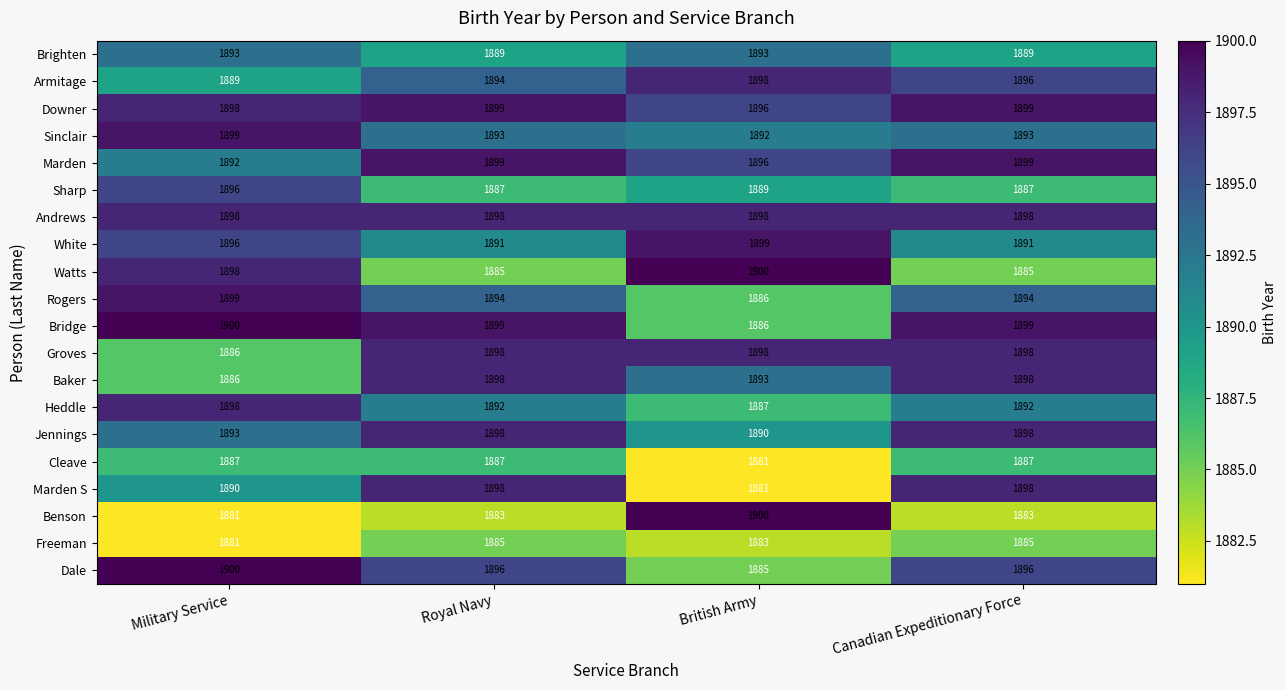

How many data points does each series have?

4